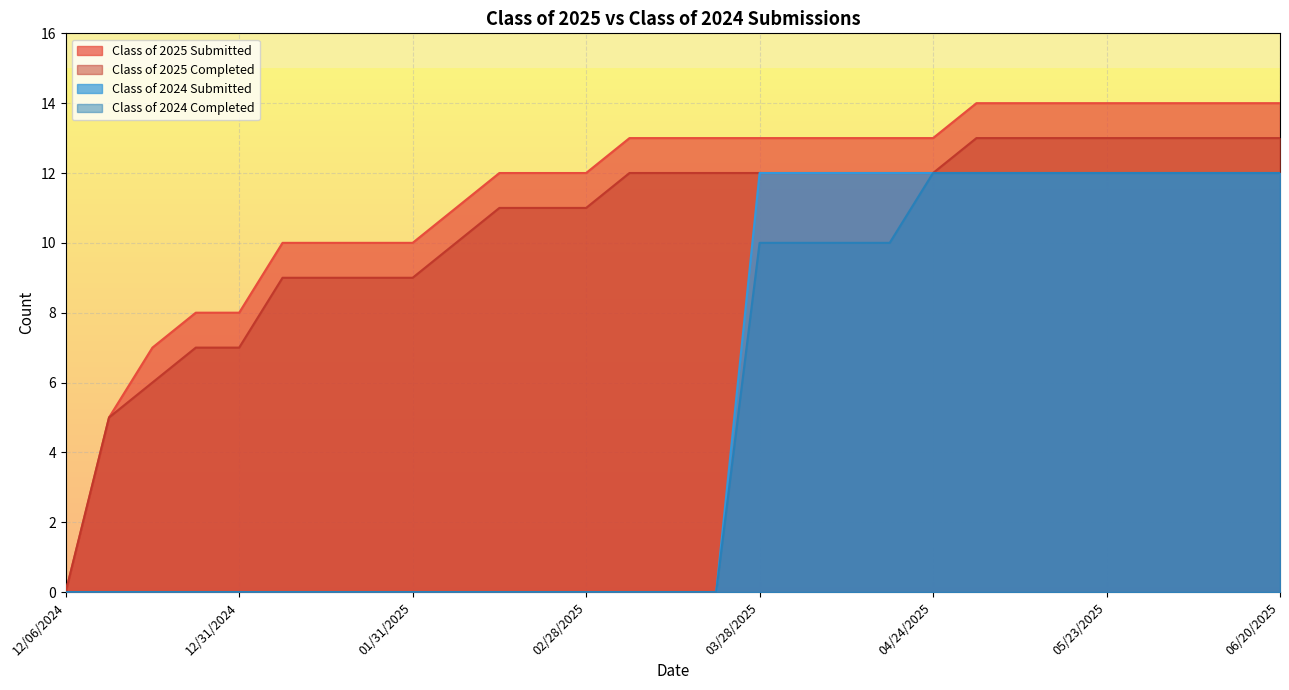

How many Class of 2024 Completed values are between 0 and 12?

29